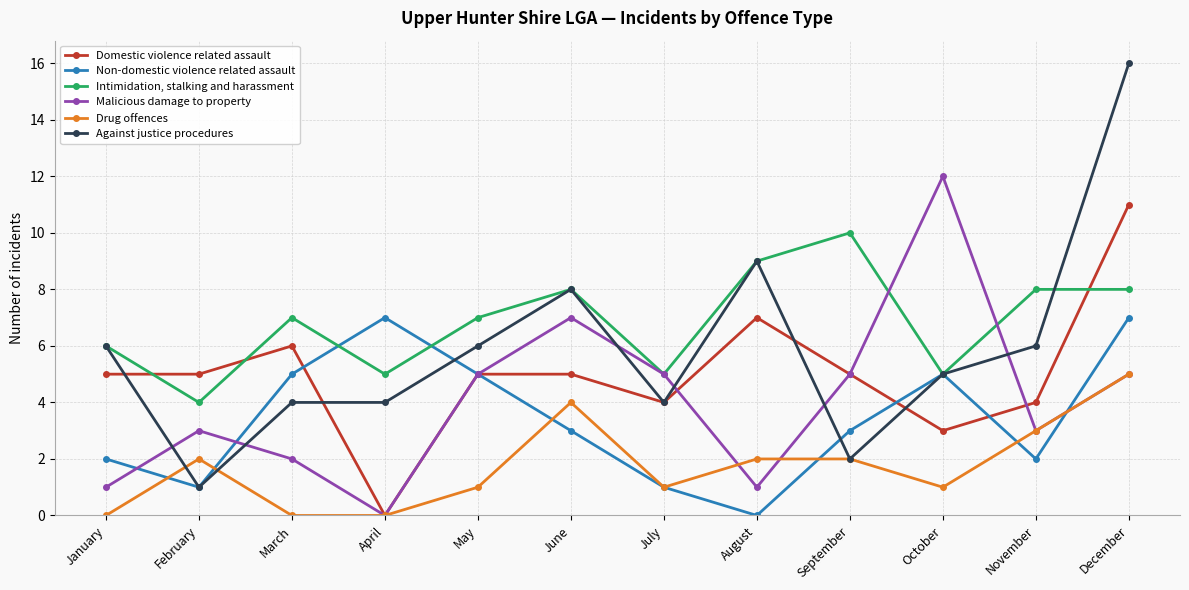

True or false: Drug offences has more than 1 points higher than both neighbors.

True